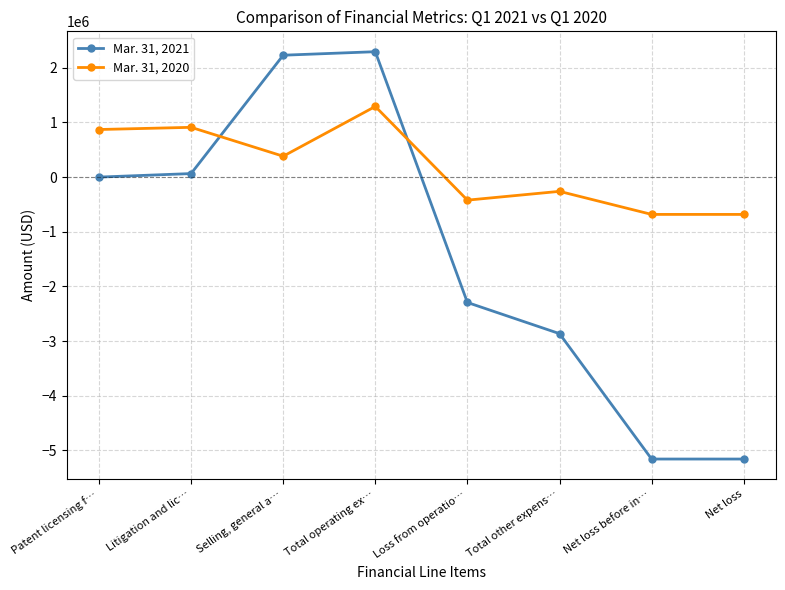

True or false: Mar. 31, 2021 has a value of -2293330 at Loss from operatio….

True